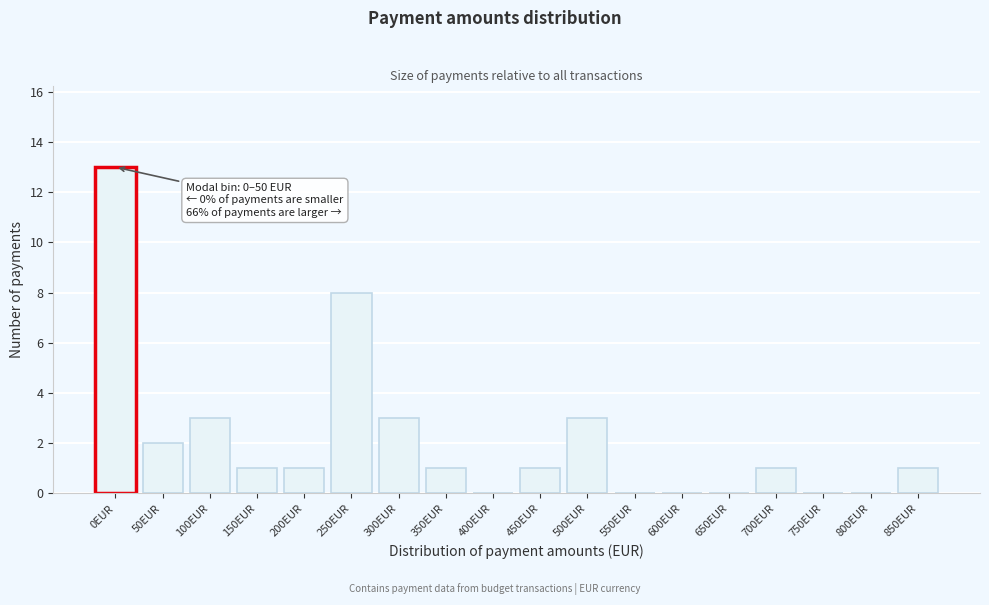

Reading left to right, transcribe all the data shown in this chart.

0EUR=13	50EUR=2	100EUR=3	150EUR=1	200EUR=1	250EUR=8	300EUR=3	350EUR=1	400EUR=0	450EUR=1	500EUR=3	550EUR=0	600EUR=0	650EUR=0	700EUR=1	750EUR=0	800EUR=0	850EUR=1